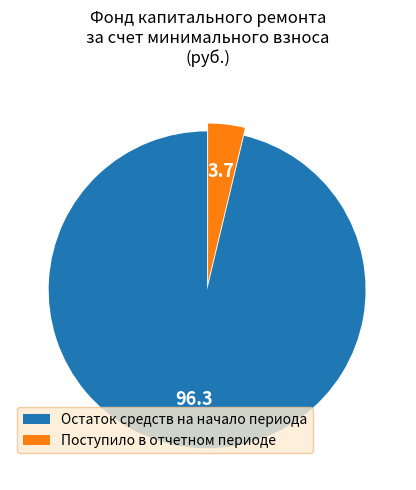

Which category has the smallest portion of the pie?

Поступило в отчетном периоде